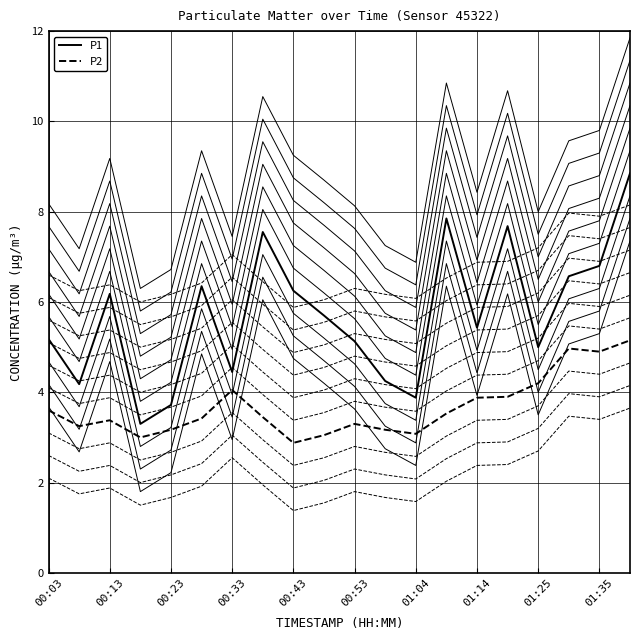

Is this an area chart (filled region under the line)?

No